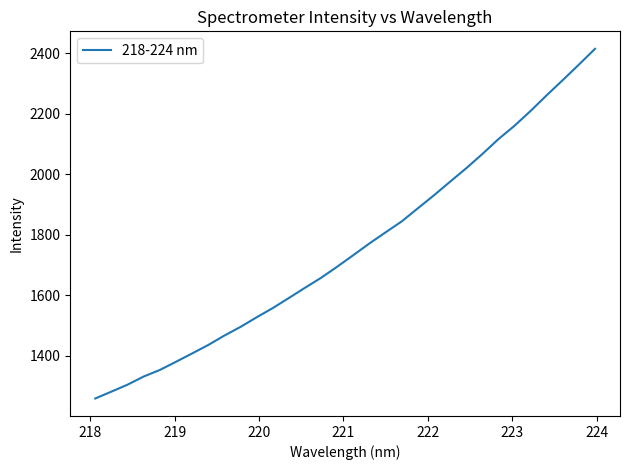

What is the difference between the maximum and minimum values?

1155.6